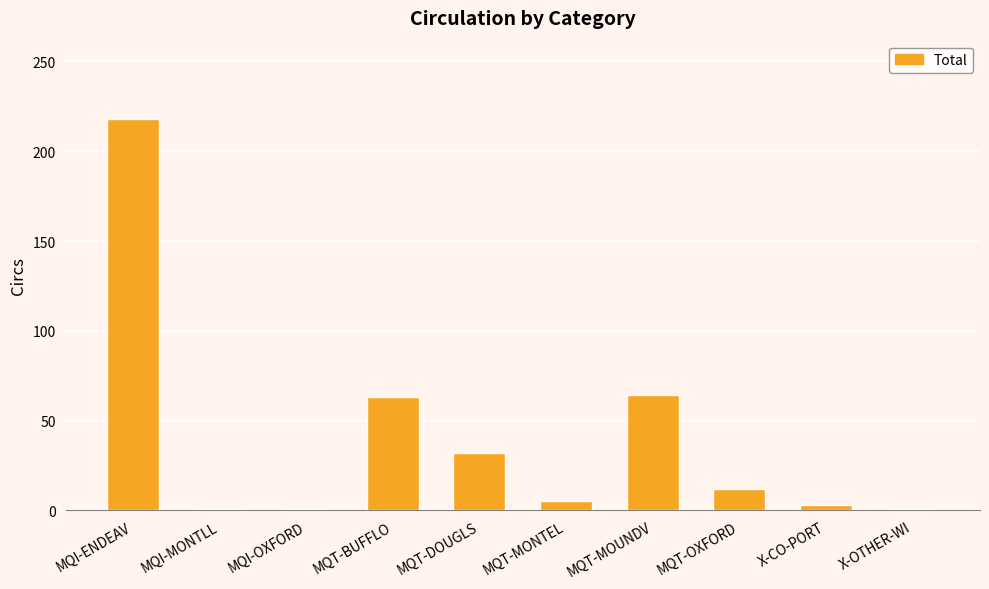

The value at MQT-MONTEL is 5. True or false?

True